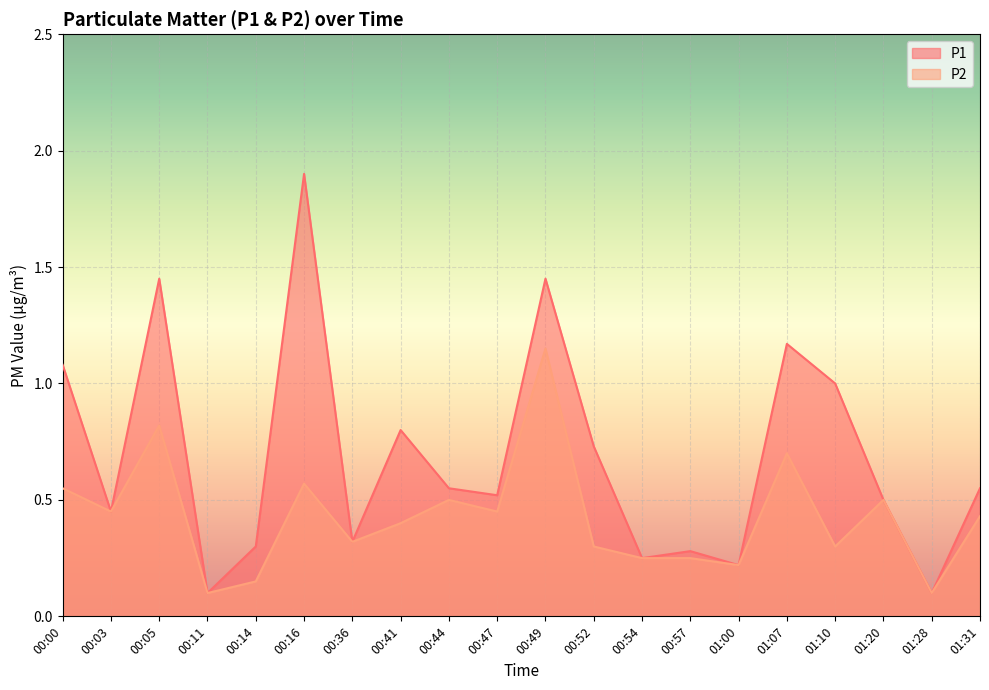

What is the average value of the P1 series?

0.7